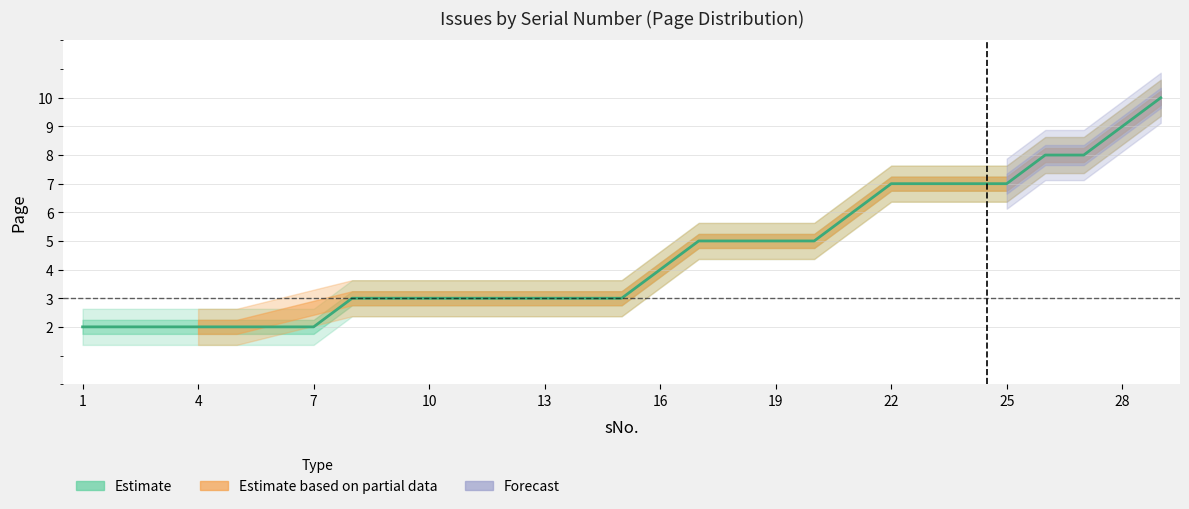

List the labels in order of value, largest first.

29, 28, 26, 27, 22, 23, 24, 25, 21, 17, 18, 19, 20, 16, 8, 9, 10, 11, 12, 13, 14, 15, 1, 2, 3, 4, 5, 6, 7